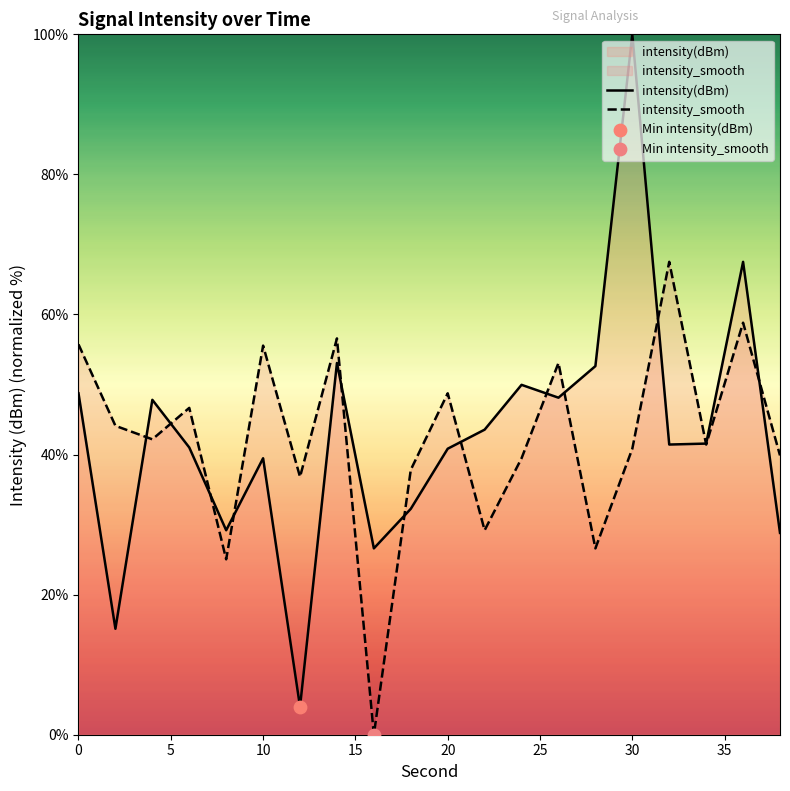

Which series reaches the maximum Y coordinate?

intensity(dBm)